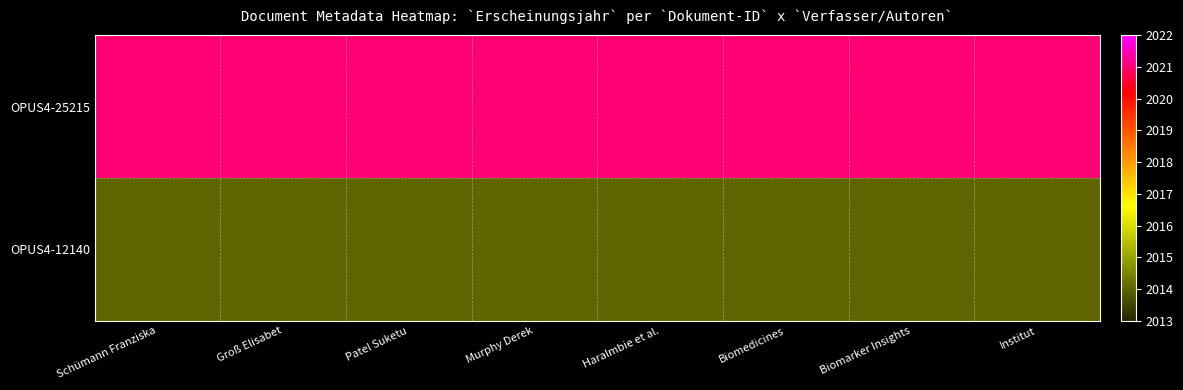

Which series has the widest spread of values?

OPUS4-25215